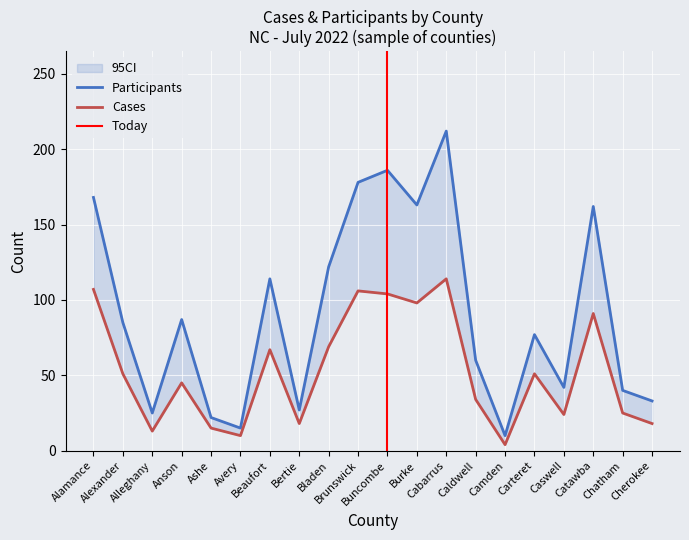

What is the sum of all Participants values?

1828